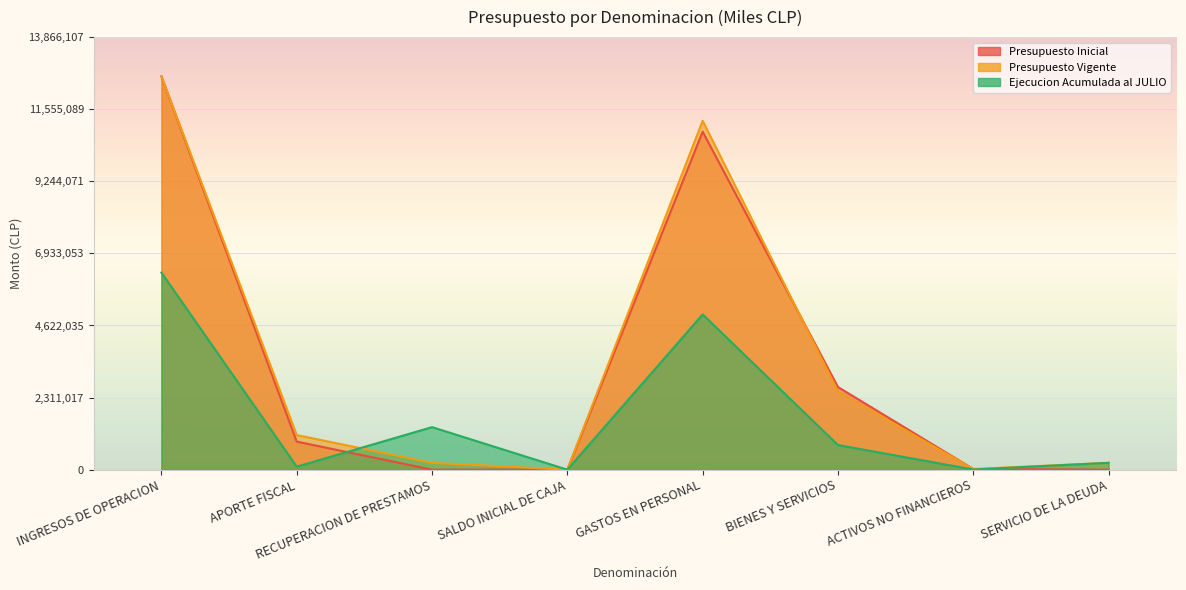

What position from the left is RECUPERACION DE PRESTAMOS?

3